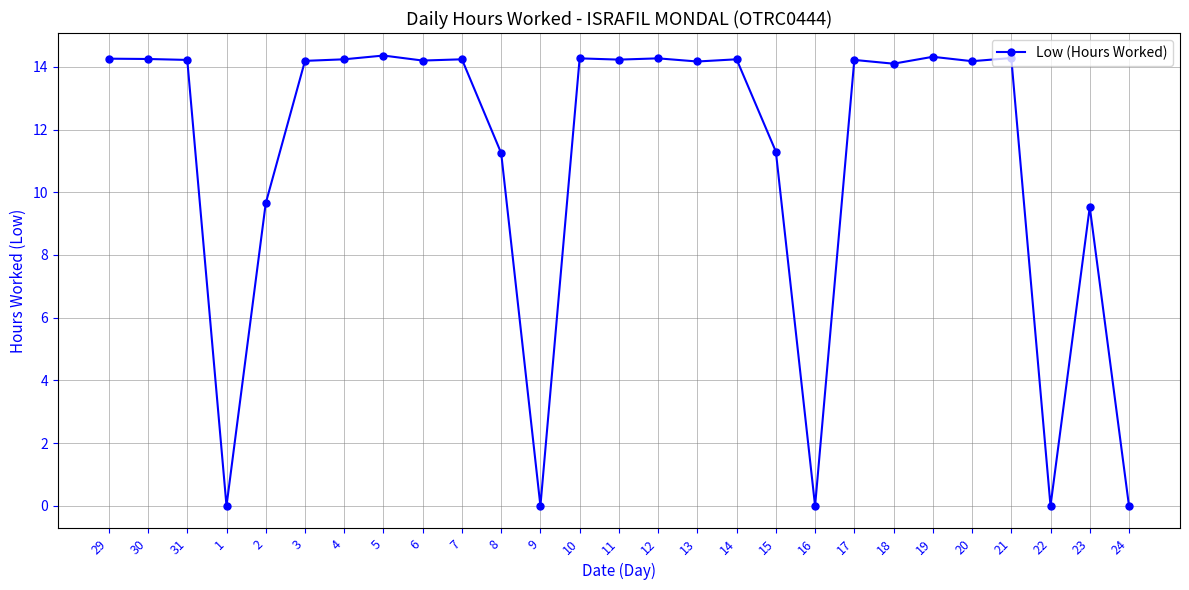

What is the greatest value displayed?

14.4